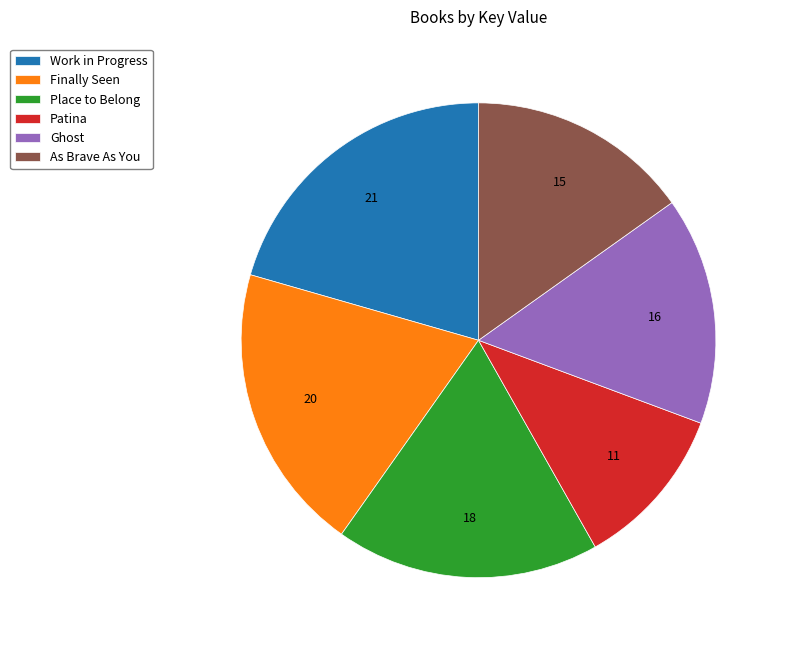

Between Patina and Work in Progress, which is larger?

Work in Progress